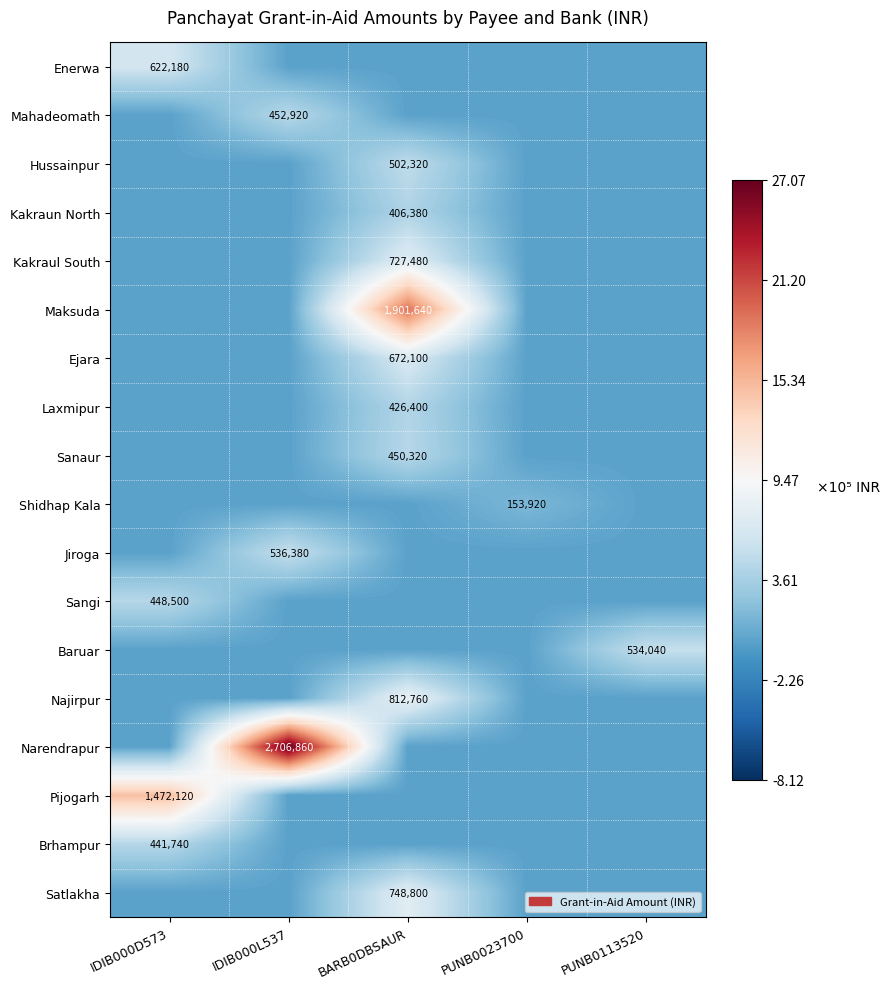

Is it true that Sanaur equals 268604 at BARB0DBSAUR?

False